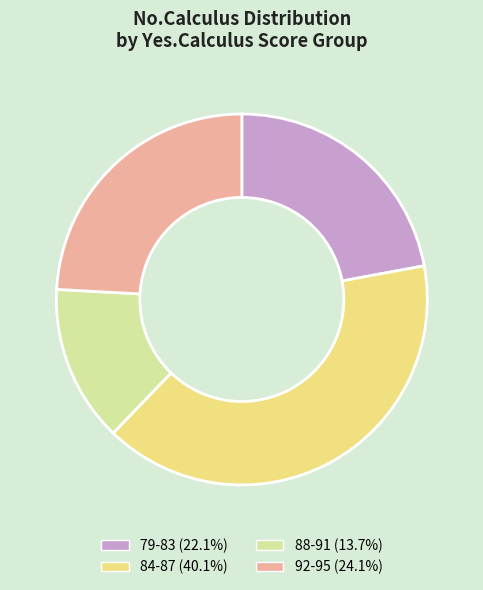

Is there a majority slice in this chart?

No